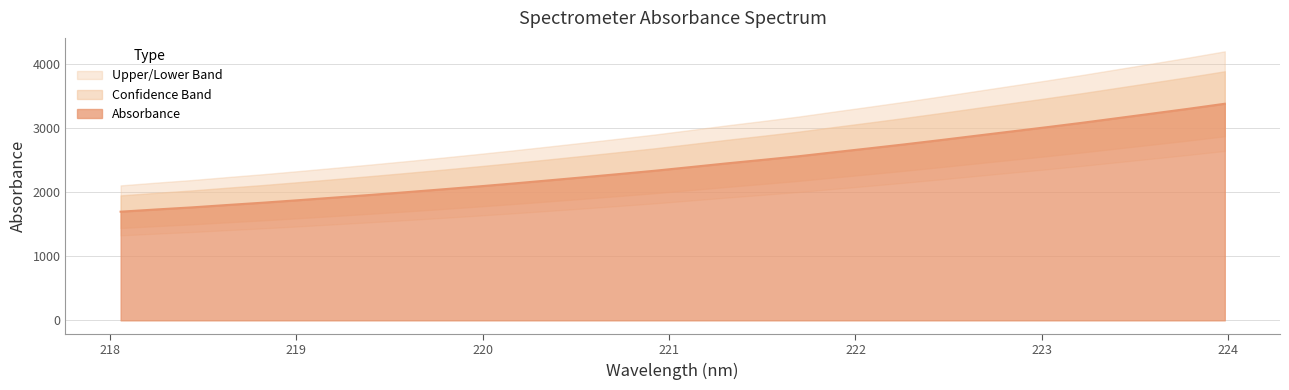

Rank the categories by value from highest to lowest.

223.9802, 223.7895, 223.5987, 223.408, 223.2172, 223.0264, 222.8355, 222.6447, 222.4538, 222.263, 222.0721, 221.8812, 221.6902, 221.4993, 221.3083, 221.1174, 220.9264, 220.7354, 220.5444, 220.3533, 220.1623, 219.9712, 219.7801, 219.589, 219.3979, 219.2067, 219.0156, 218.8244, 218.6332, 218.442, 218.2508, 218.0596